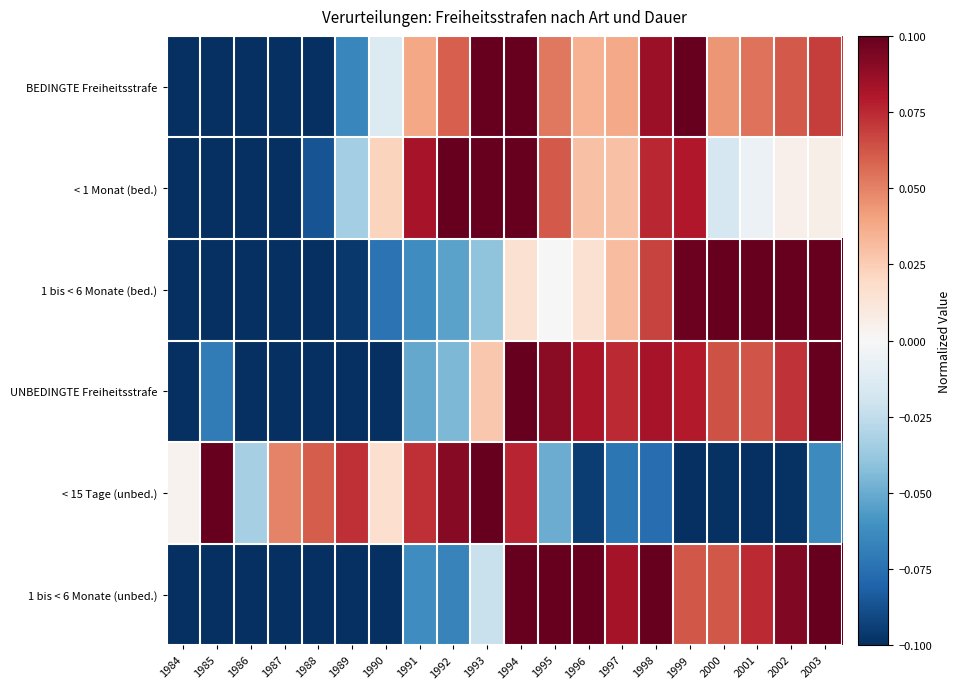

Reading left to right, transcribe all the data shown in this chart.

BEDINGTE Freiheitsstrafe: 1984=-0.1	1985=-0.1	1986=-0.1	1987=-0.1	1988=-0.1	1989=-0.1	1990=-0.0	1991=0.0	1992=0.1	1993=0.1	1994=0.1	1995=0.1	1996=0.0	1997=0.0	1998=0.1	1999=0.1	2000=0.0	2001=0.1	2002=0.1	2003=0.1
< 1 Monat (bed.): 1984=-0.1	1985=-0.1	1986=-0.1	1987=-0.1	1988=-0.1	1989=-0.0	1990=0.0	1991=0.1	1992=0.1	1993=0.1	1994=0.1	1995=0.1	1996=0.0	1997=0.0	1998=0.1	1999=0.1	2000=-0.0	2001=-0.0	2002=0.0	2003=0.0
1 bis < 6 Monate (bed.): 1984=-0.1	1985=-0.1	1986=-0.1	1987=-0.1	1988=-0.1	1989=-0.1	1990=-0.1	1991=-0.1	1992=-0.1	1993=-0.0	1994=0.0	1995=0.0	1996=0.0	1997=0.0	1998=0.1	1999=0.1	2000=0.1	2001=0.1	2002=0.1	2003=0.1
UNBEDINGTE Freiheitsstrafe: 1984=-0.1	1985=-0.1	1986=-0.1	1987=-0.1	1988=-0.1	1989=-0.1	1990=-0.1	1991=-0.1	1992=-0.0	1993=0.0	1994=0.1	1995=0.1	1996=0.1	1997=0.1	1998=0.1	1999=0.1	2000=0.1	2001=0.1	2002=0.1	2003=0.1
< 15 Tage (unbed.): 1984=0.0	1985=0.1	1986=-0.0	1987=0.0	1988=0.1	1989=0.1	1990=0.0	1991=0.1	1992=0.1	1993=0.1	1994=0.1	1995=-0.0	1996=-0.1	1997=-0.1	1998=-0.1	1999=-0.1	2000=-0.1	2001=-0.1	2002=-0.1	2003=-0.1
1 bis < 6 Monate (unbed.): 1984=-0.1	1985=-0.1	1986=-0.1	1987=-0.1	1988=-0.1	1989=-0.1	1990=-0.1	1991=-0.1	1992=-0.1	1993=-0.0	1994=0.1	1995=0.1	1996=0.1	1997=0.1	1998=0.1	1999=0.1	2000=0.1	2001=0.1	2002=0.1	2003=0.1